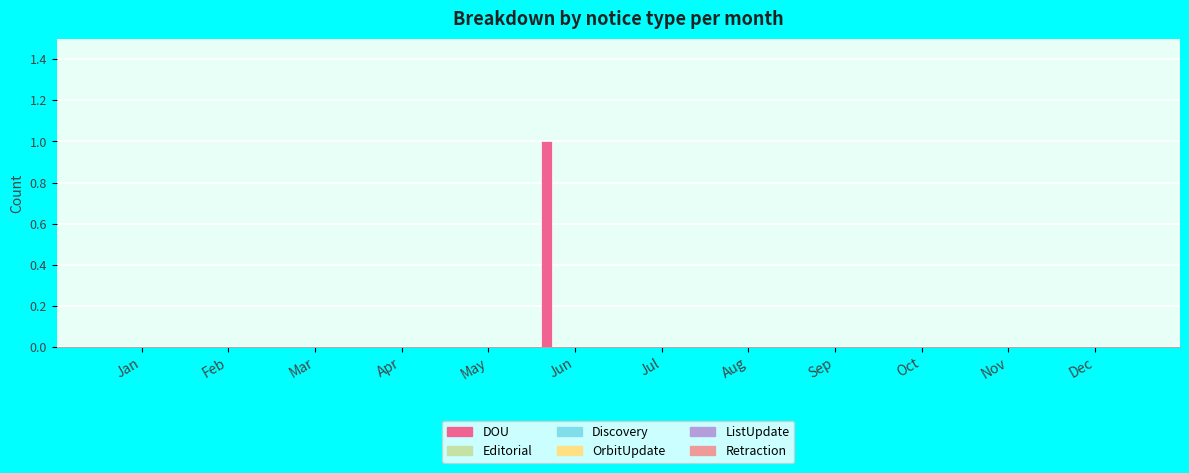

Are the bars horizontal?

No